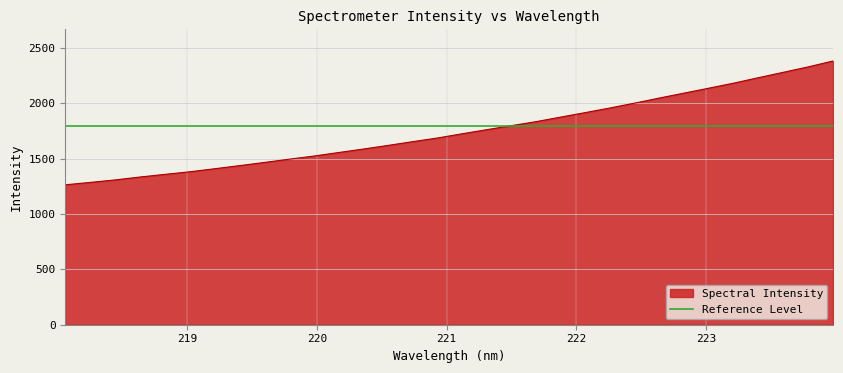

Reading left to right, list all the values displayed in this chart.

1264.2	1285.9	1308.2	1334.3	1358.2	1381.4	1408.8	1436.8	1465.3	1494.9	1523.3	1555.1	1586.6	1619.5	1653.5	1686.7	1724.8	1762.2	1798.5	1835.0	1876.3	1917.2	1959.2	2003.3	2049.2	2093.8	2138.3	2183.7	2233.0	2281.3	2329.9	2383.2